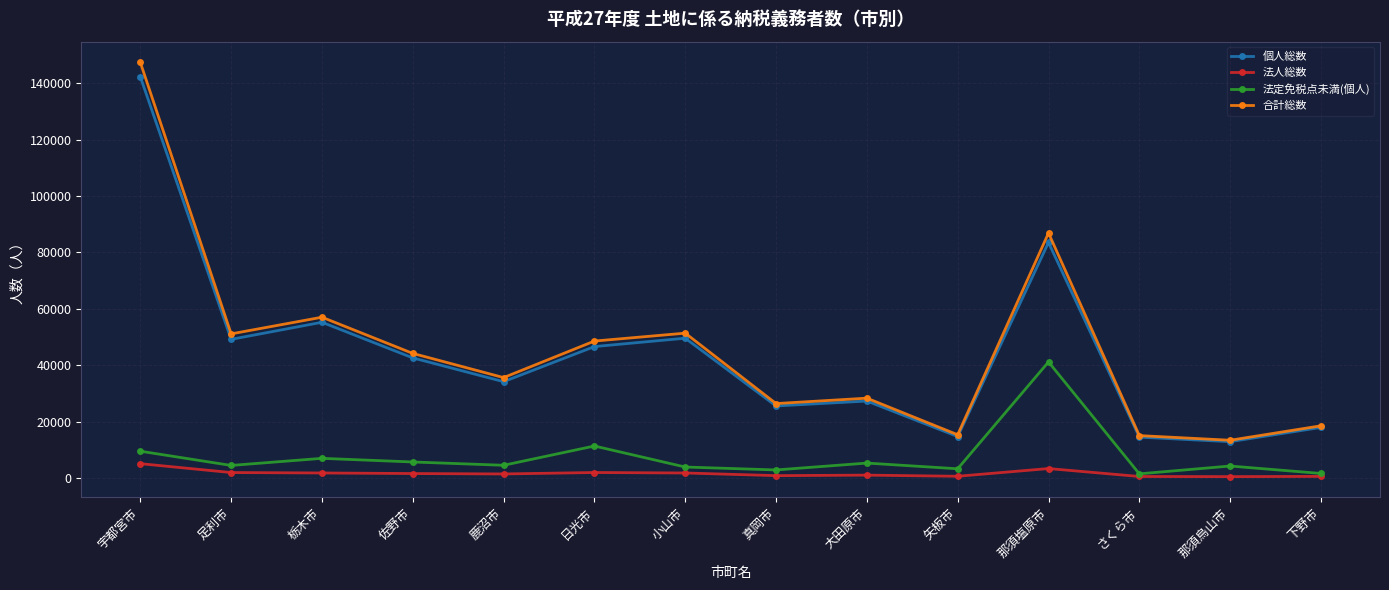

True or false: 法人総数 and 個人総数 intersect in this chart.

False